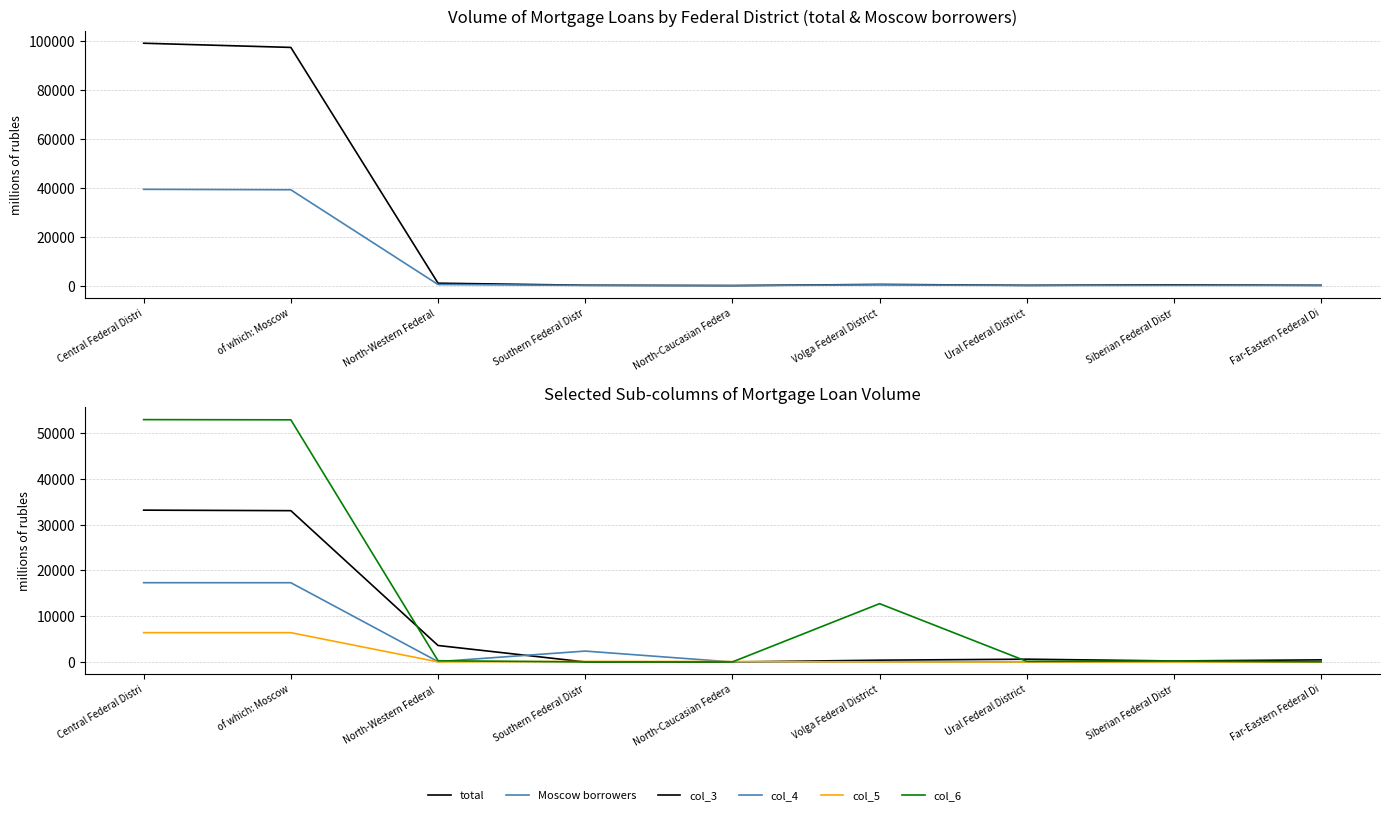

Where do col_3 and col_4 first cross each other?

North-Western Federal  and Southern Federal Distr